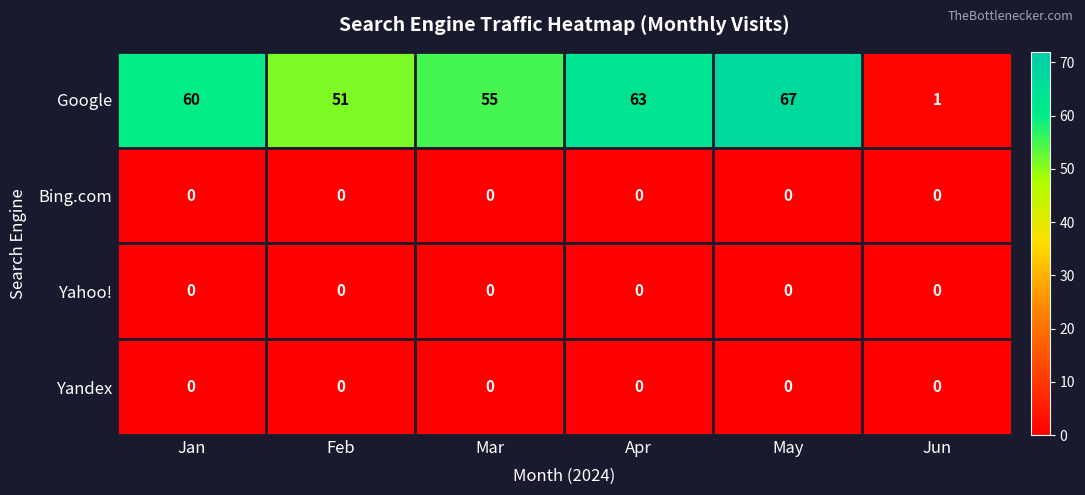

What is the maximum value shown in the chart?

67